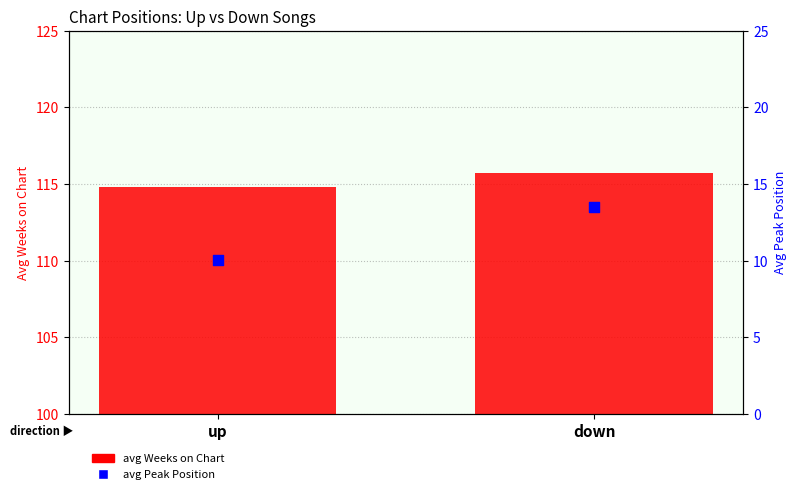

What is the total value across all series at up?

124.9